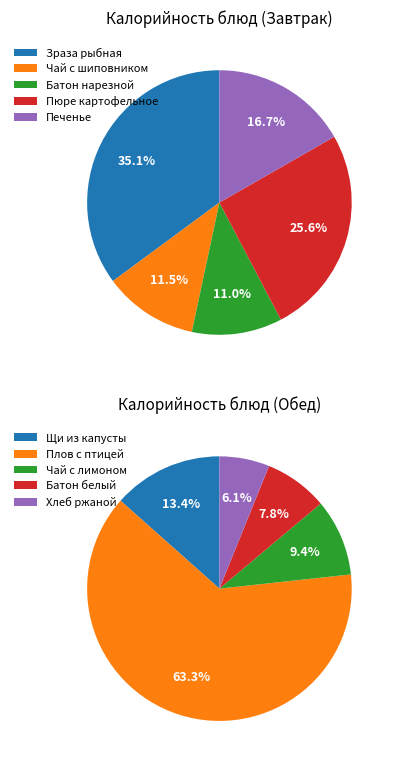

What is the change in value from Зраза рыбная to Чай с лимоном?

-147